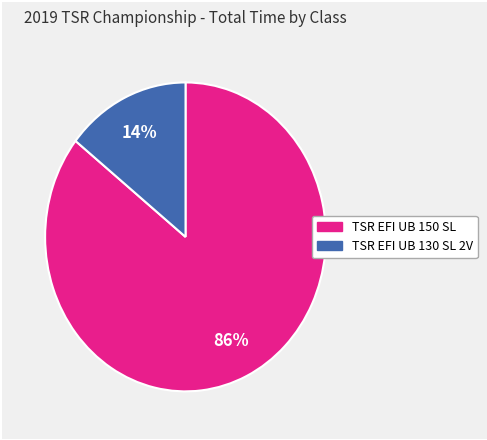

To the nearest percent, what is the average slice percentage?

50%